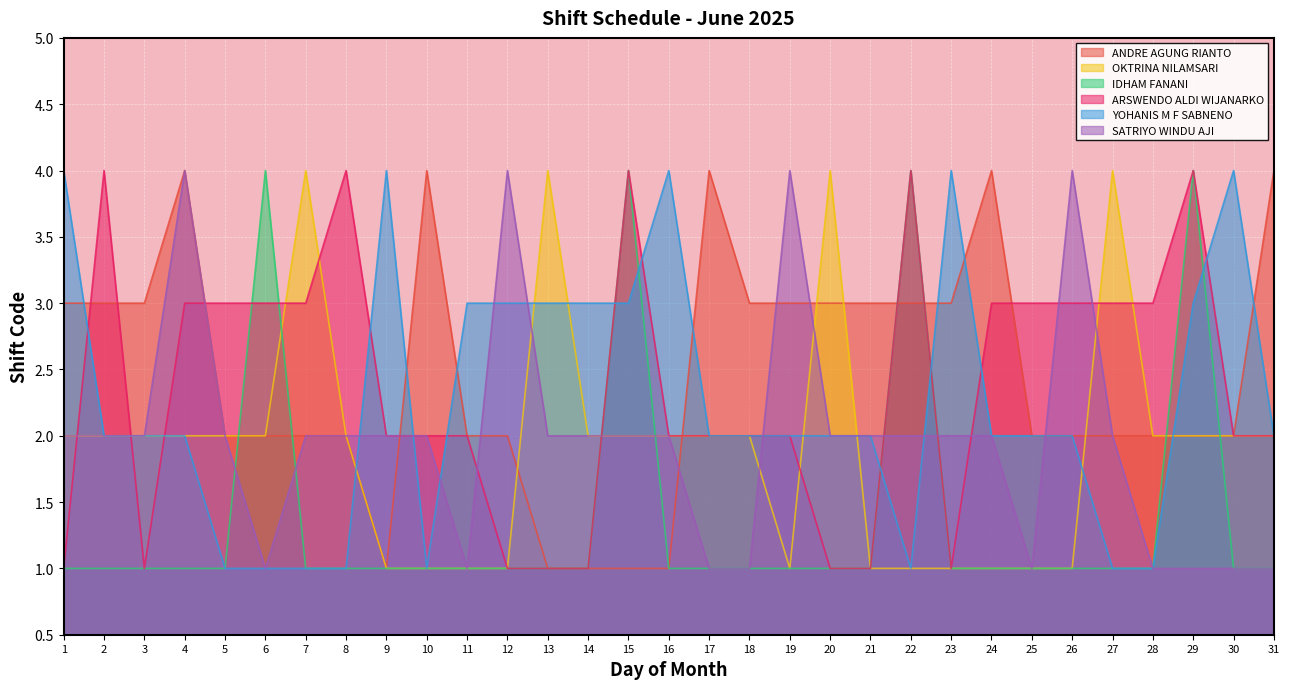

What is the difference between the highest and lowest values at 7?

3